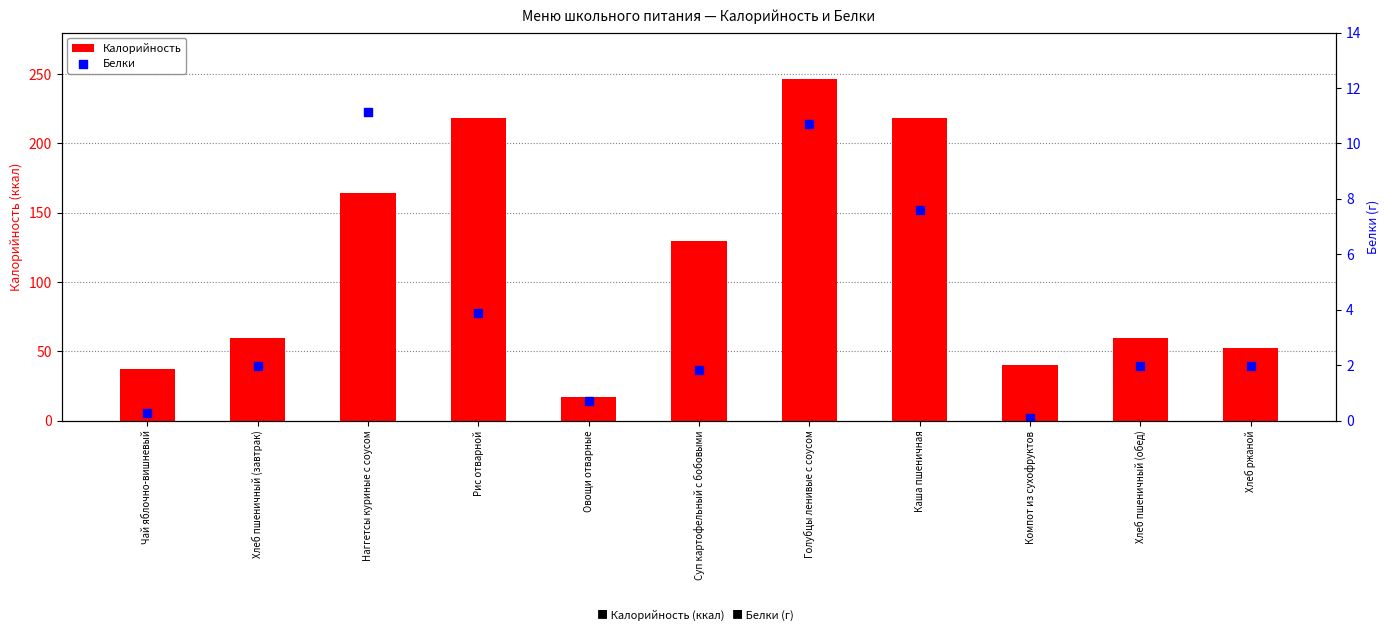

Is the value of Белки at Овощи отварные greater than the value of Калорийность at Чай яблочно-вишневый?

No